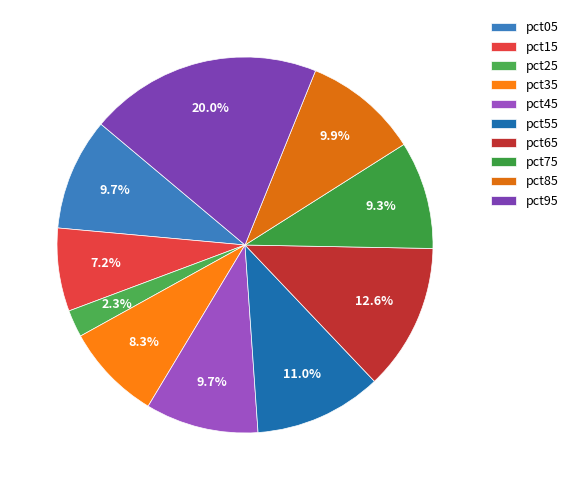

How many segments does this pie chart have?

10